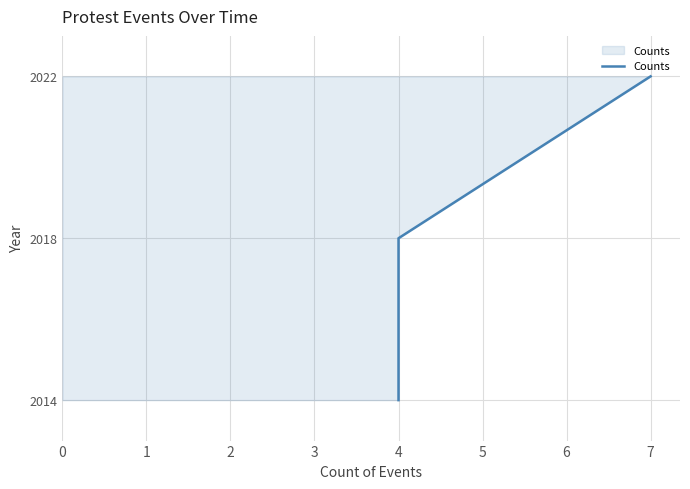

Approximately how many times larger is the value at 1 compared to 2?

1.0